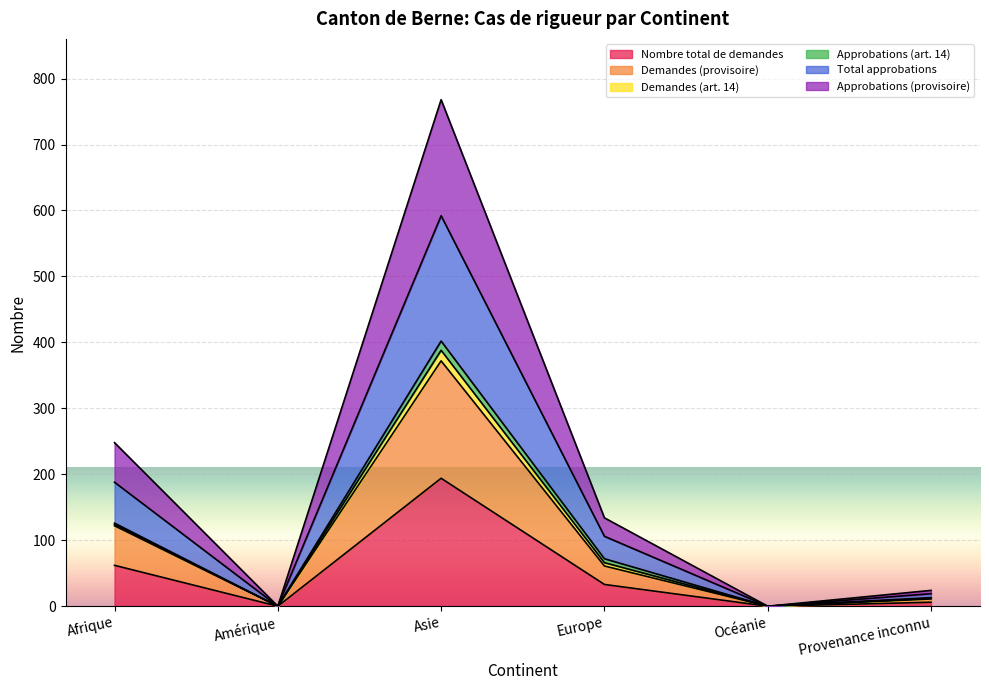

True or false: Nombre total de demandes has a value of 0 at Amérique.

True